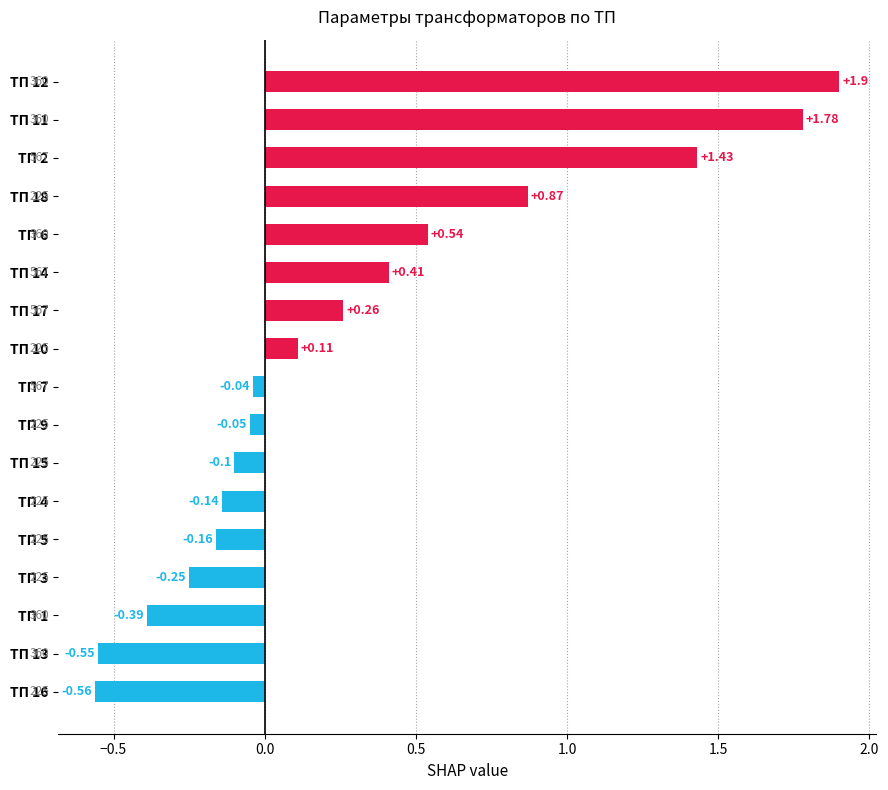

Rank the categories by value from highest to lowest.

ТП 12, ТП 11, ТП 2, ТП 18, ТП 6, ТП 14, ТП 17, ТП 10, ТП 7, ТП 9, ТП 15, ТП 4, ТП 5, ТП 3, ТП 1, ТП 13, ТП 16